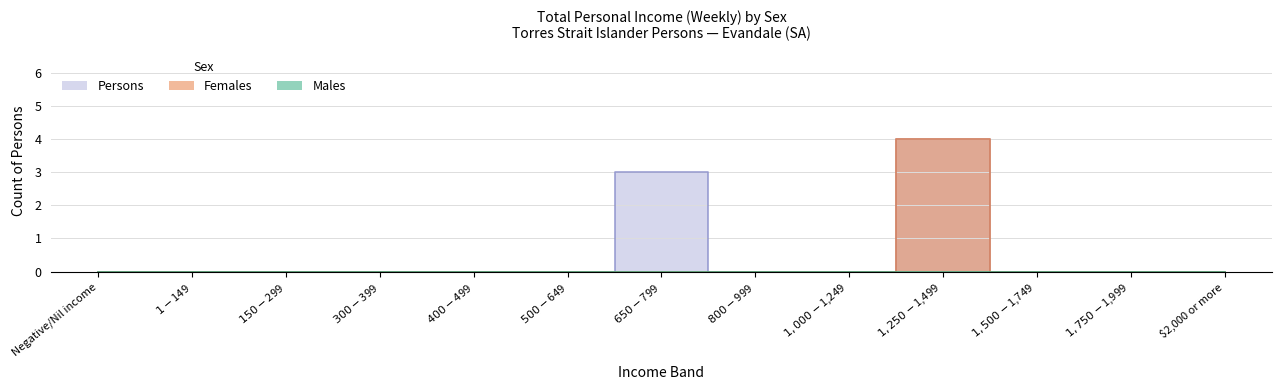

At which category is the sum across all series the highest?

$1,250-$1,499